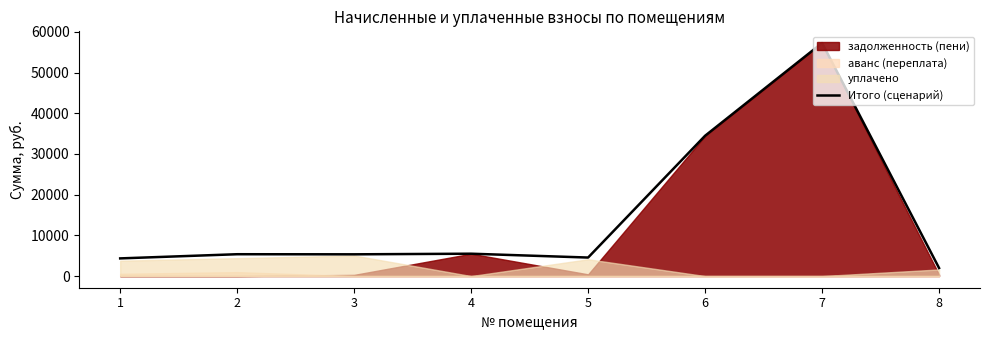

Where is the first local minimum?

3